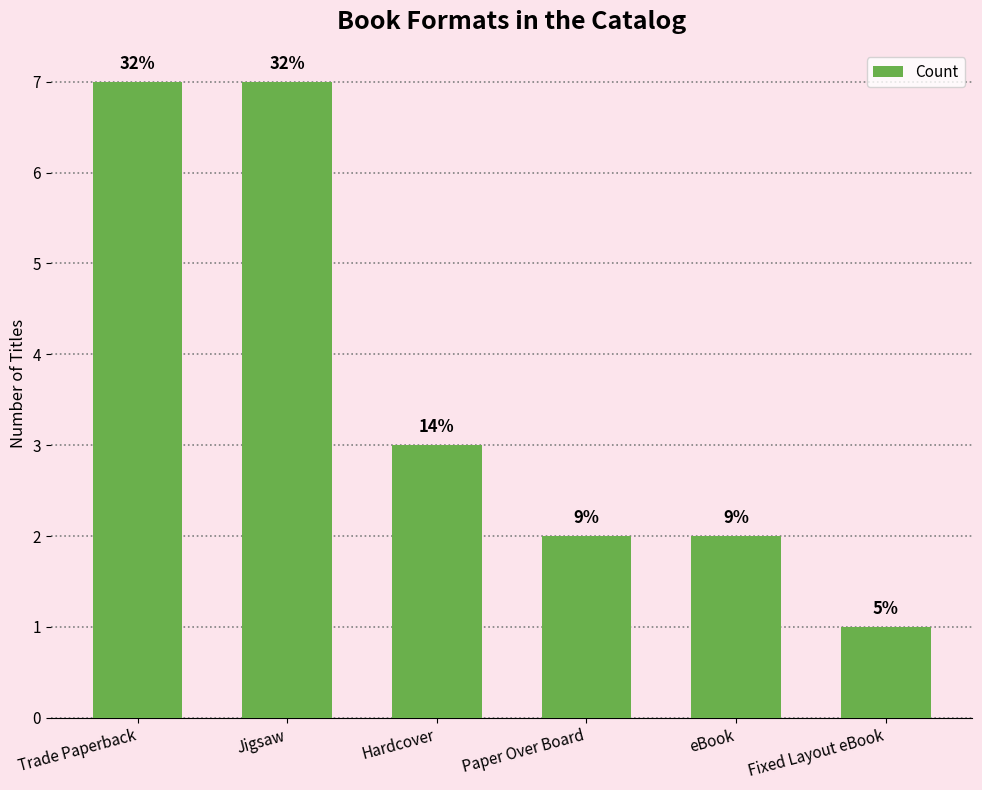

What is the difference between the values at Paper Over Board and Trade Paperback?

5